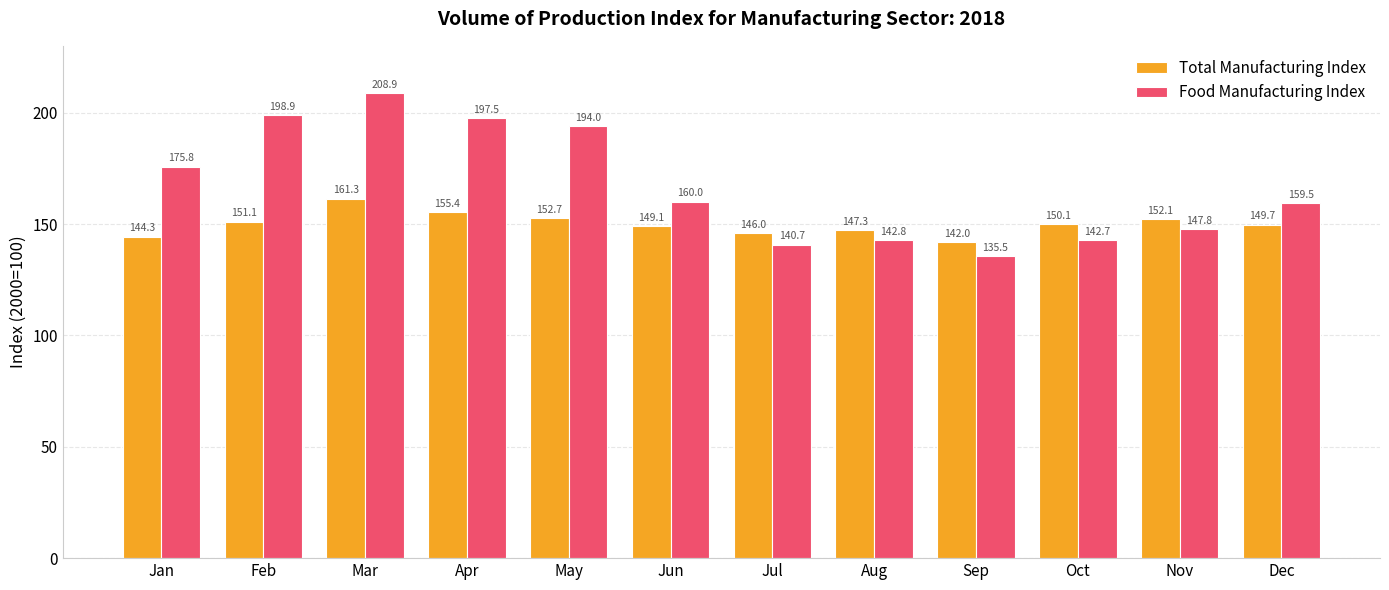

At which label does Total Manufacturing Index first exceed 150?

Feb